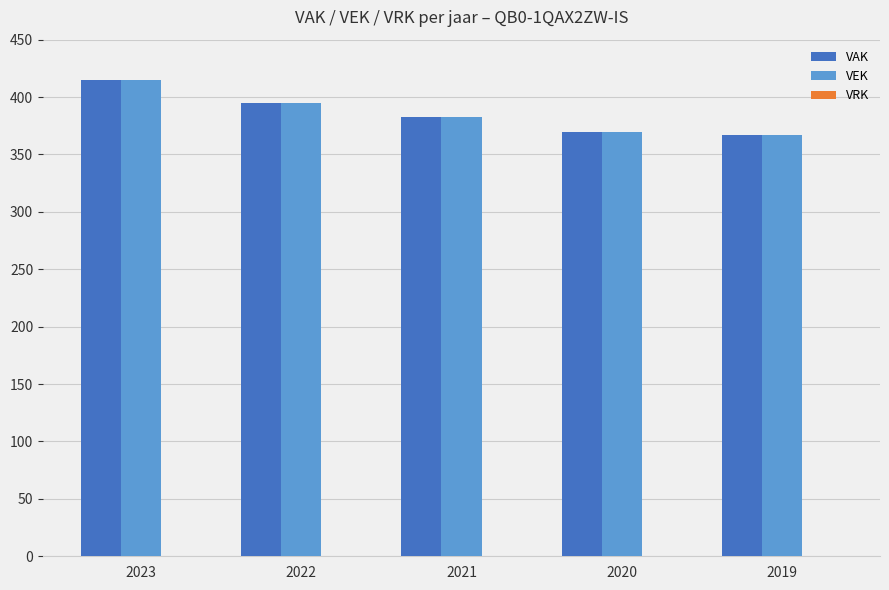

True or false: VEK has a value of 395 at 2022.

True